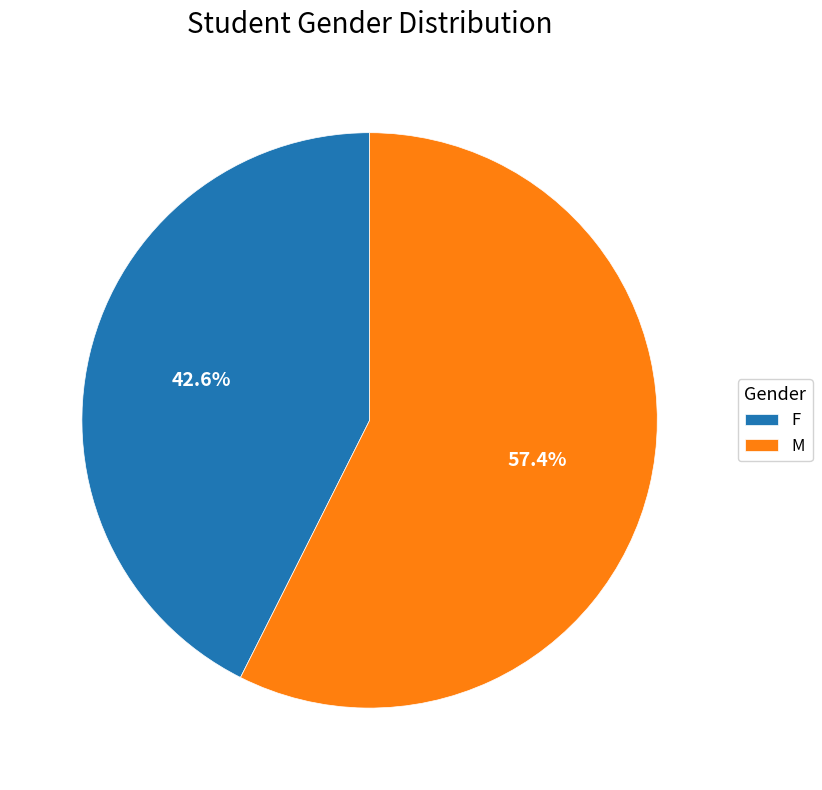

Between F and M, which is larger?

M